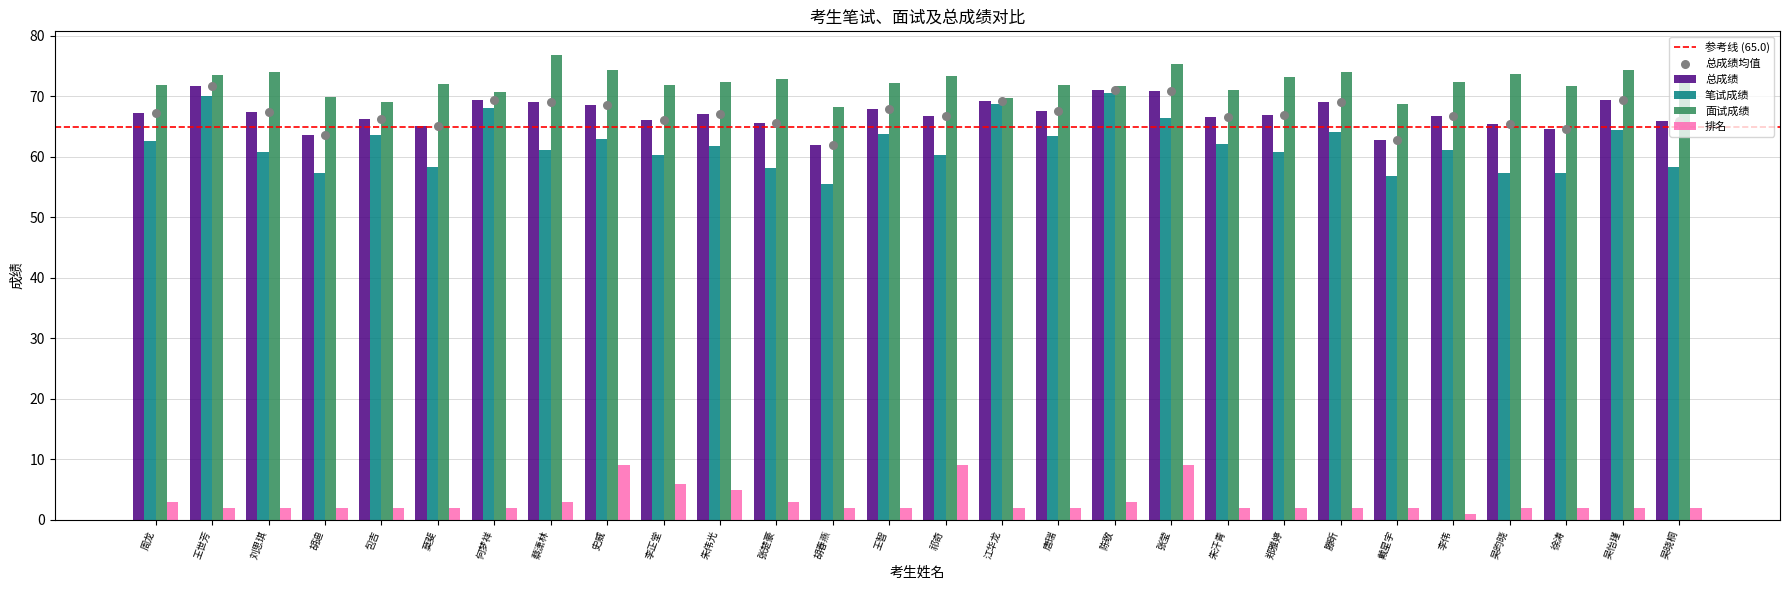

Which series has the largest total across all categories?

面试成绩